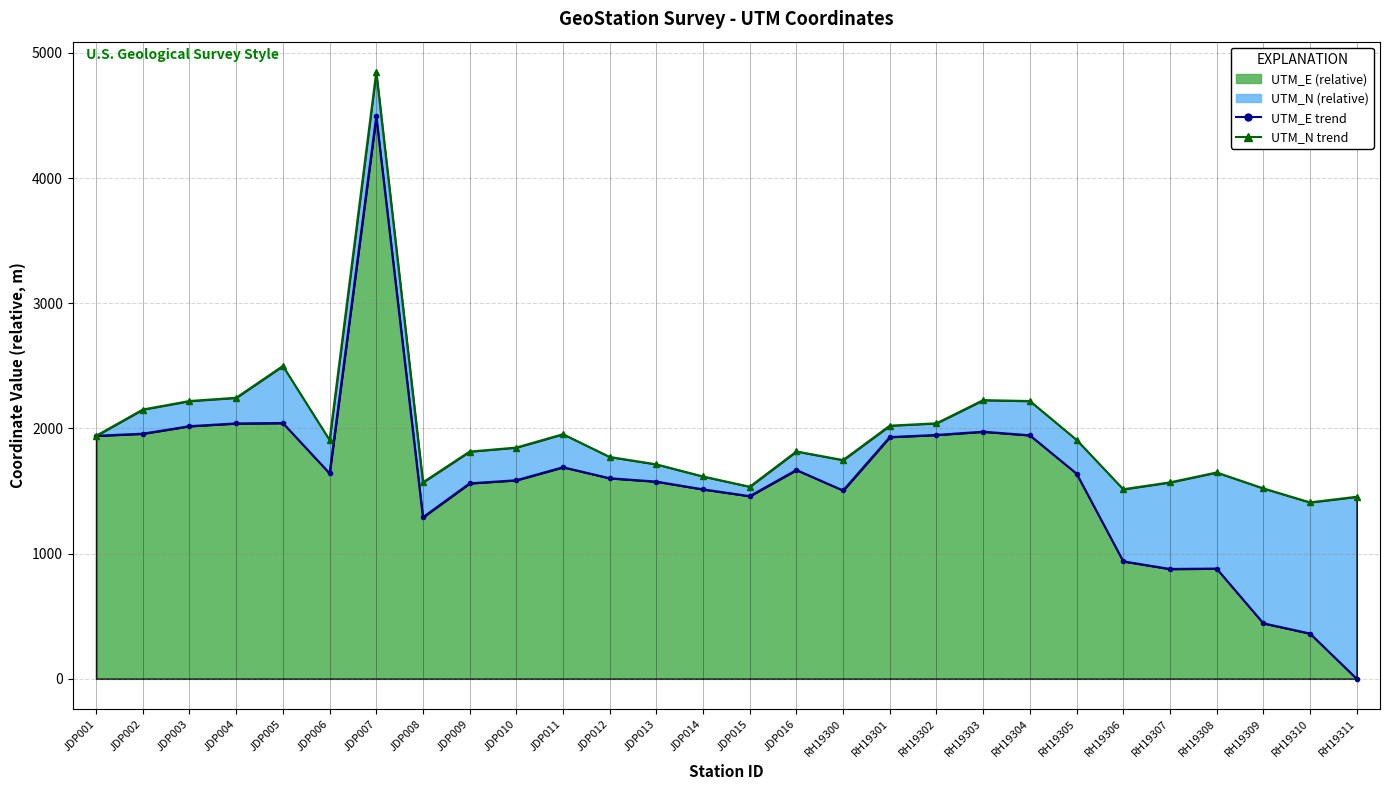

In UTM_N trend, how many points are lower than both neighbors (excluding endpoints)?

6